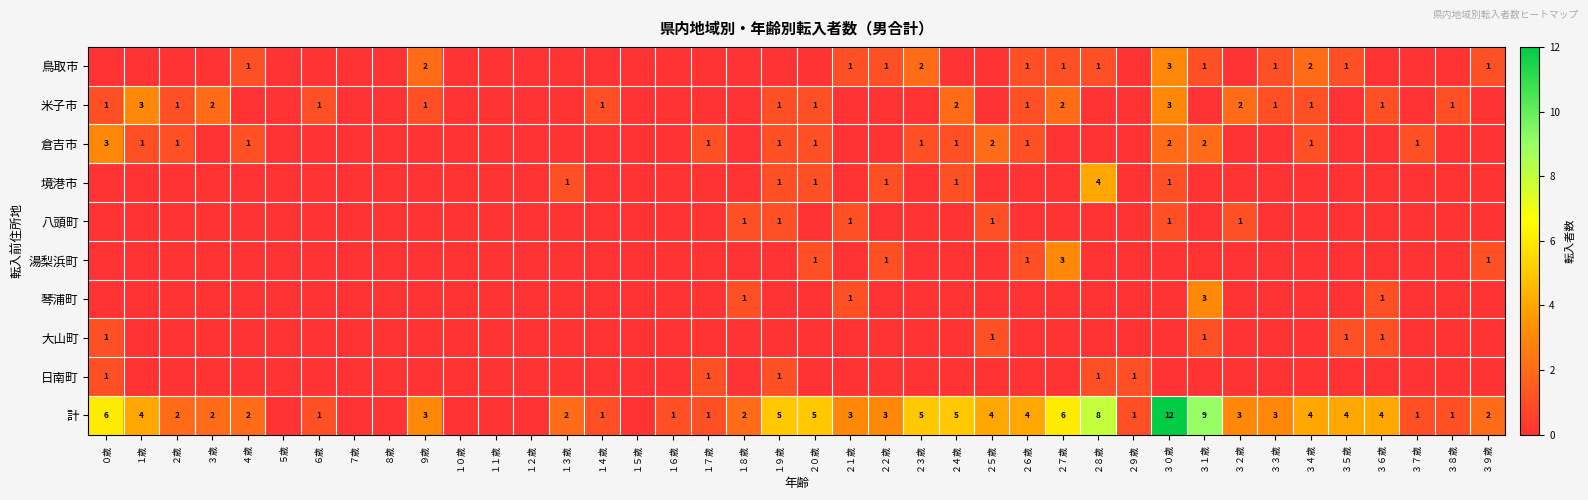

The value of 計 at １８歳 is 2. True or false?

True